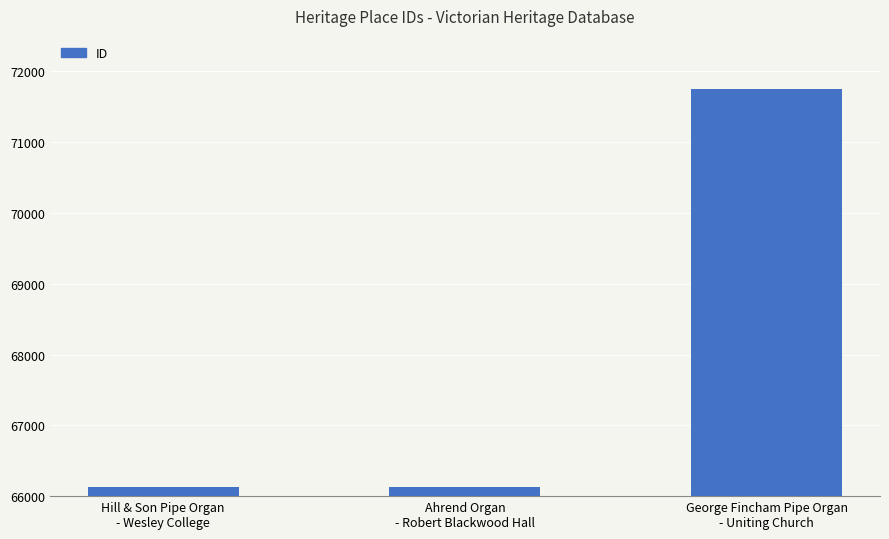

How many bars are there in total?

3